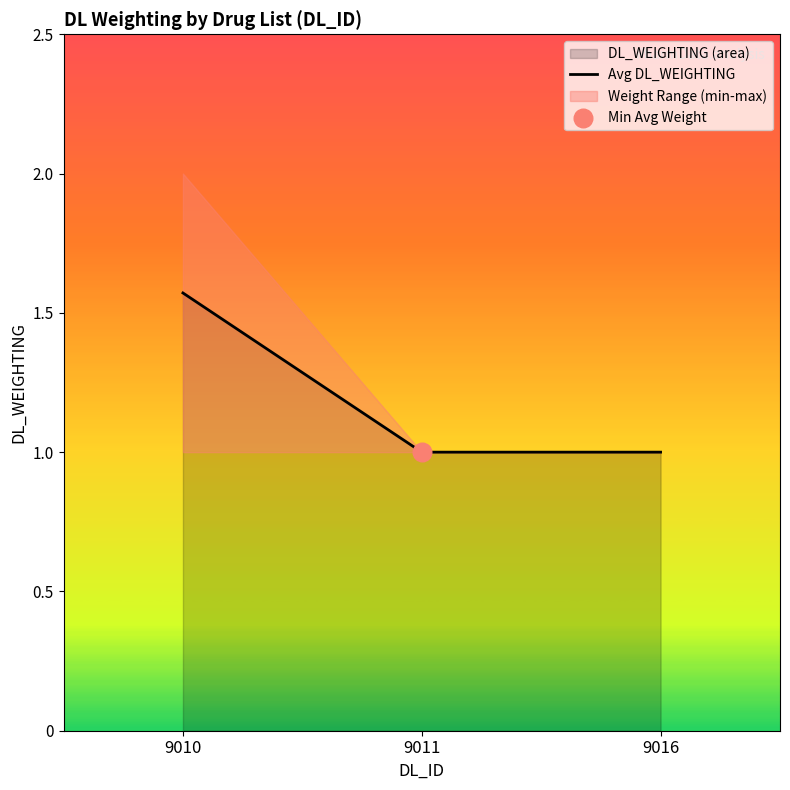

What is the ratio of the value at 9011 to the value at 9010?

0.6